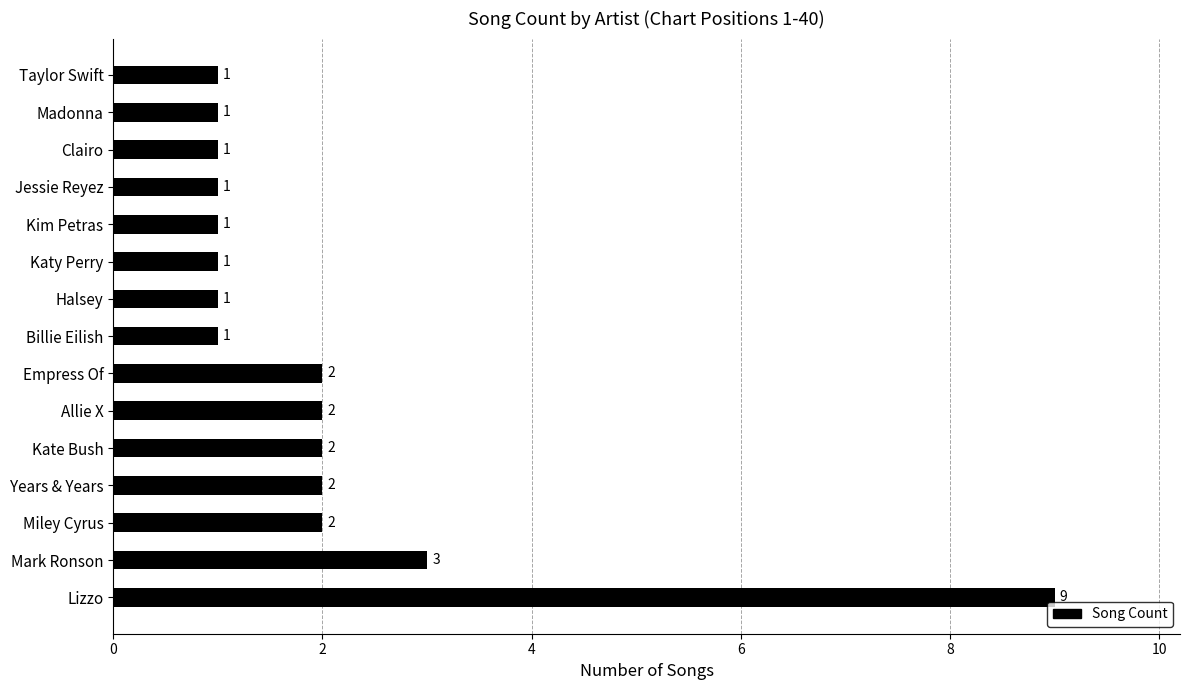

Count the number of categories in the chart.

15